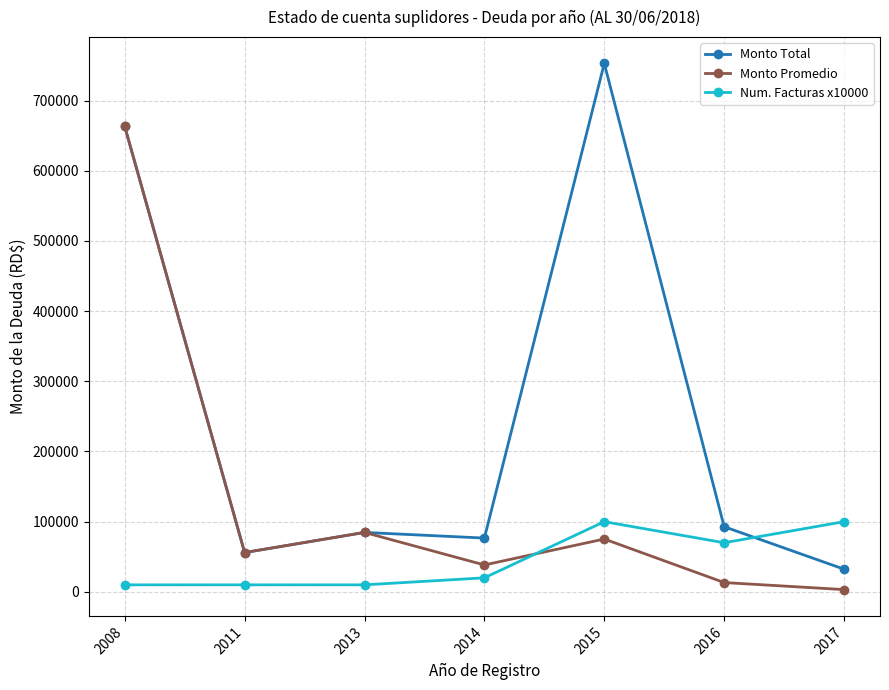

At how many categories does at least one series exceed 562907?

2